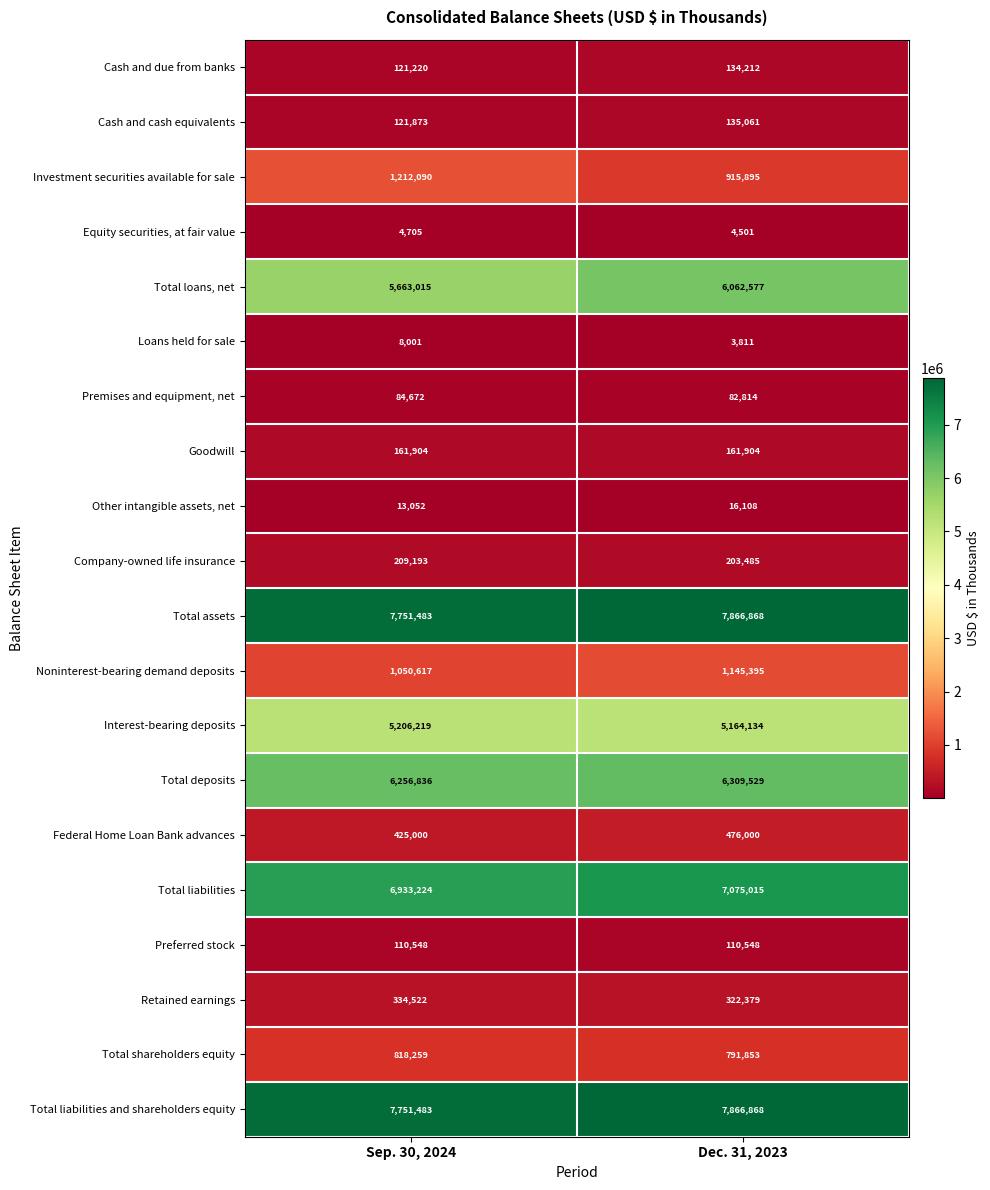

At which category is the sum across all series the highest?

Dec. 31, 2023